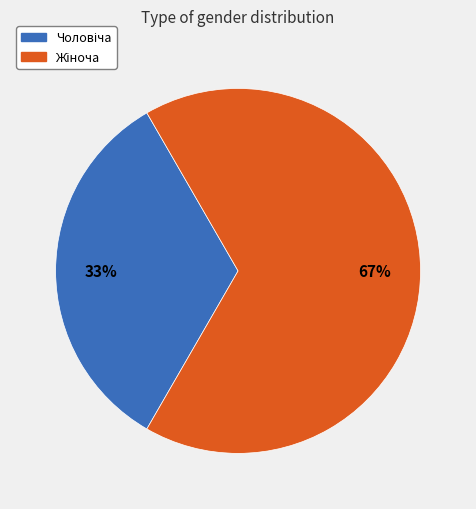

Does any single category account for the majority?

Yes